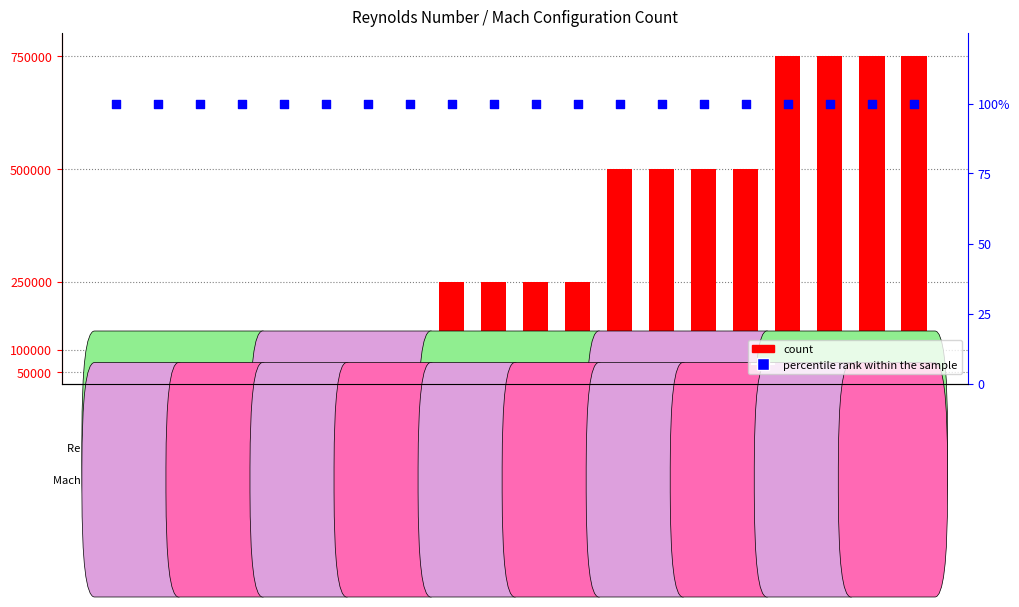

Which series contains the highest Y value?

count